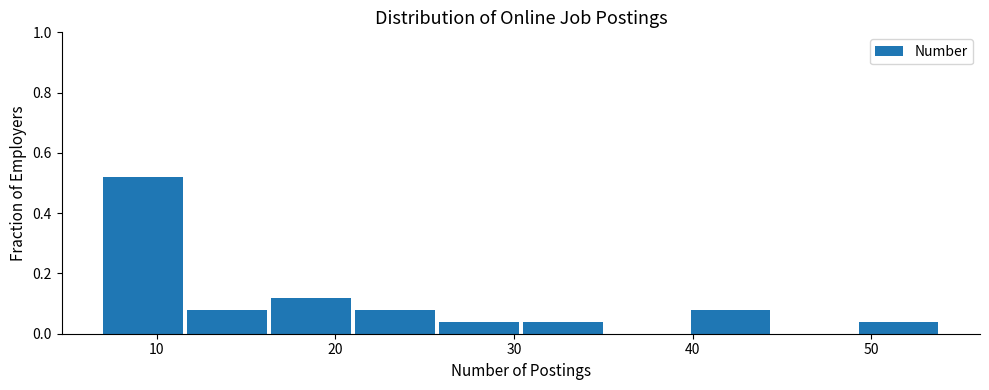

Which range on the x-axis has the tallest bar?

7.0 to 11.7